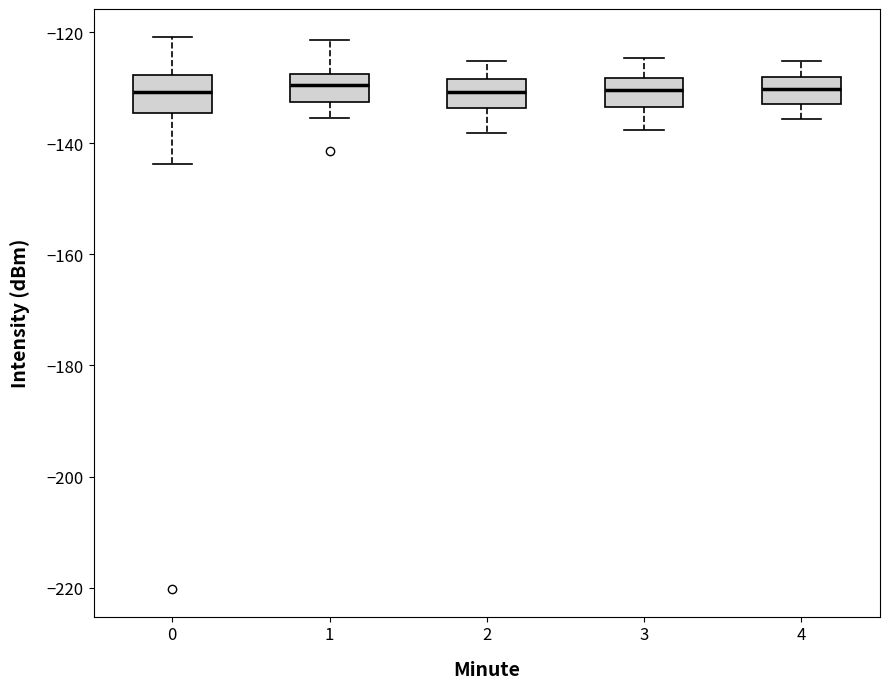

Reading left to right, read every box against the y-axis: the position of its median line, the range the box covers, and the ends of its whiskers. The values are not printed on the chart, so give them approximately, as read against the axis.

0: median -130, box -134 to -128, whiskers -144 to -120
1: median -130, box -132 to -128, whiskers -136 to -122
2: median -130, box -134 to -128, whiskers -138 to -126
3: median -130, box -134 to -128, whiskers -138 to -124
4: median -130, box -132 to -128, whiskers -136 to -126